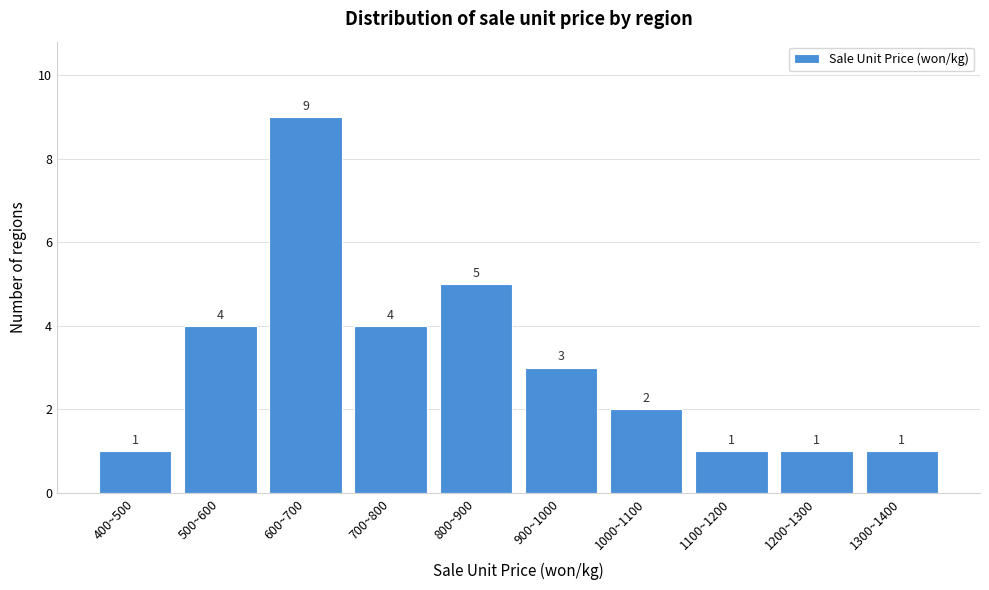

Reading left to right, list all the values displayed in this chart.

400~500=1	500~600=4	600~700=9	700~800=4	800~900=5	900~1000=3	1000~1100=2	1100~1200=1	1200~1300=1	1300~1400=1